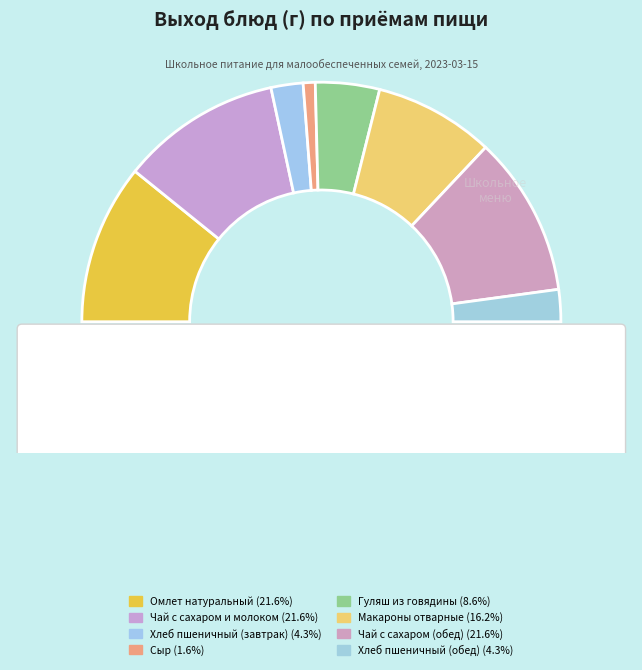

How much of the chart is everything except Сыр?

98.4%